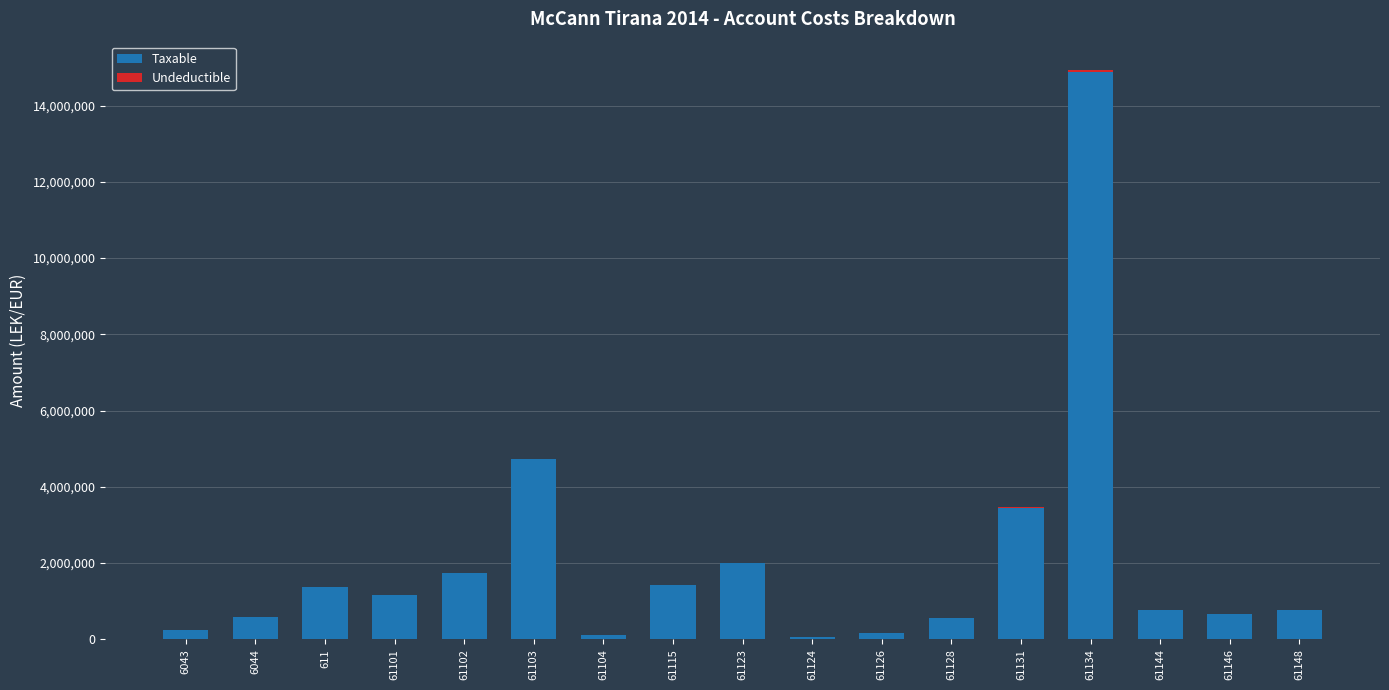

At which label is Taxable closest to 7474836?

61103